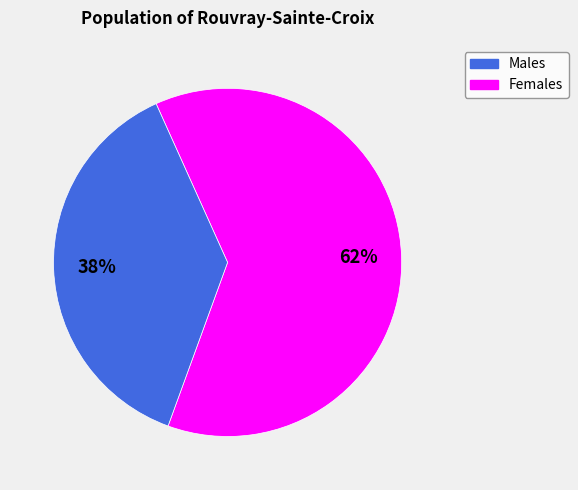

Is there a majority slice in this chart?

Yes